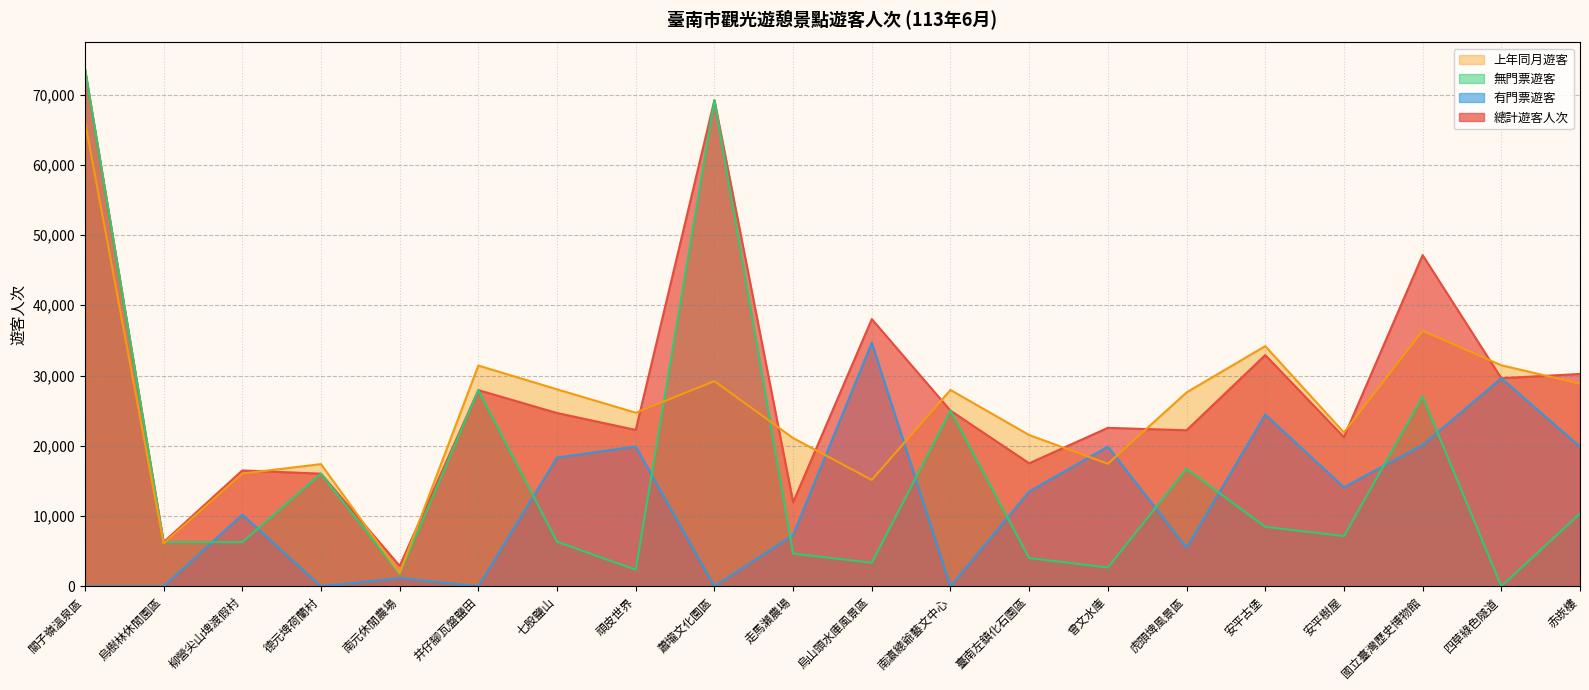

Rank the series by their maximum value, from lowest to highest.

有門票遊客, 上年同月遊客, 總計遊客人次, 無門票遊客